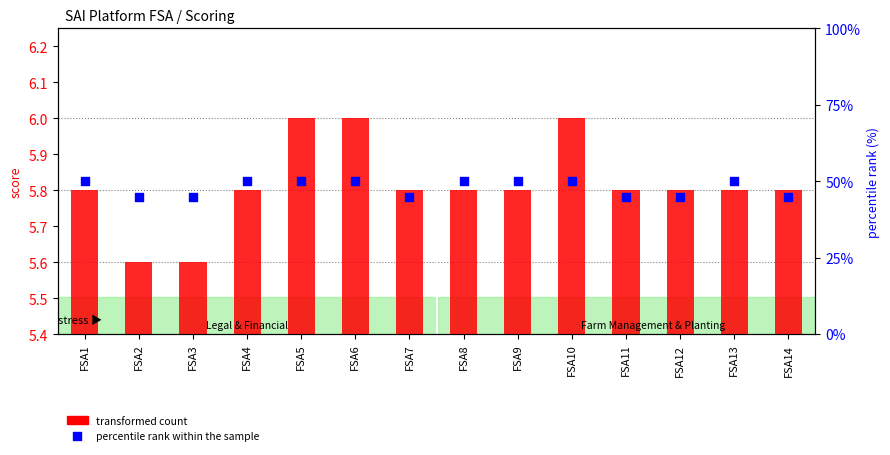

Which series has the widest spread of Y values?

percentile rank within the sample